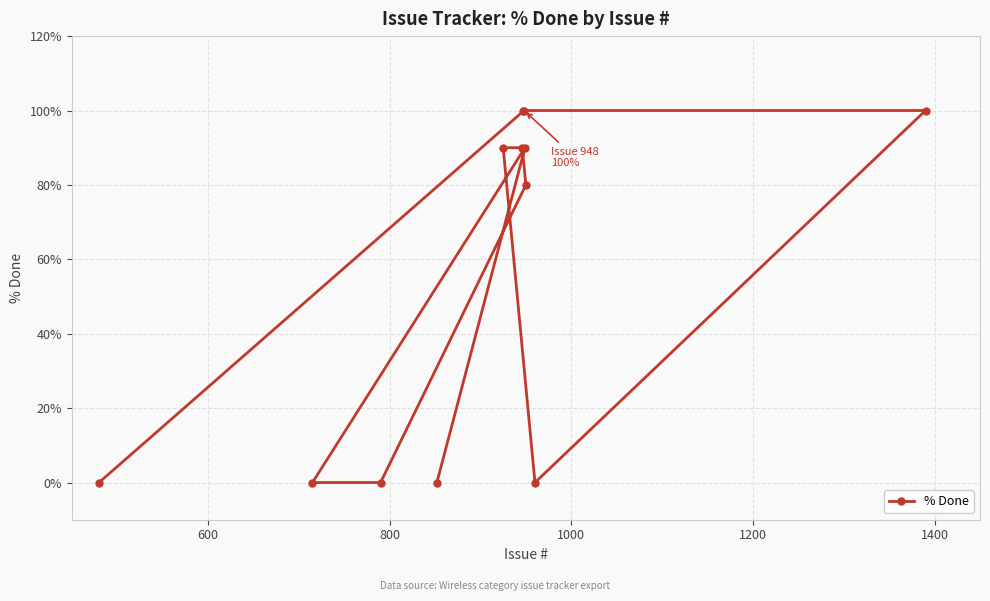

What is the value of the 7th point from the left?

100